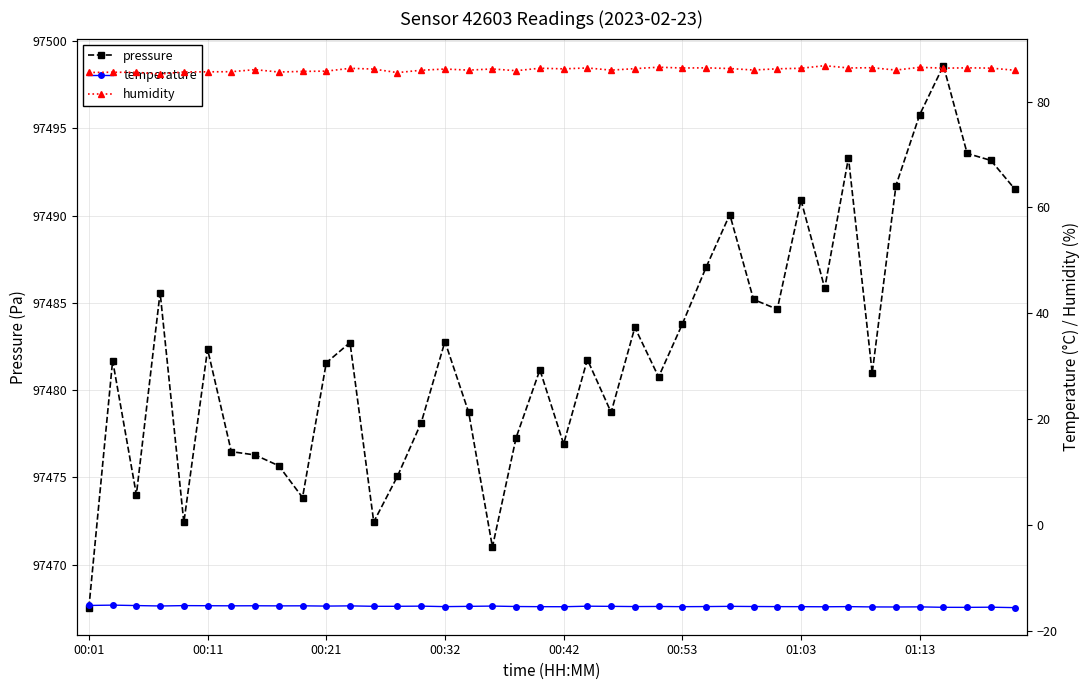

What is the highest value of the pressure series?

97498.6